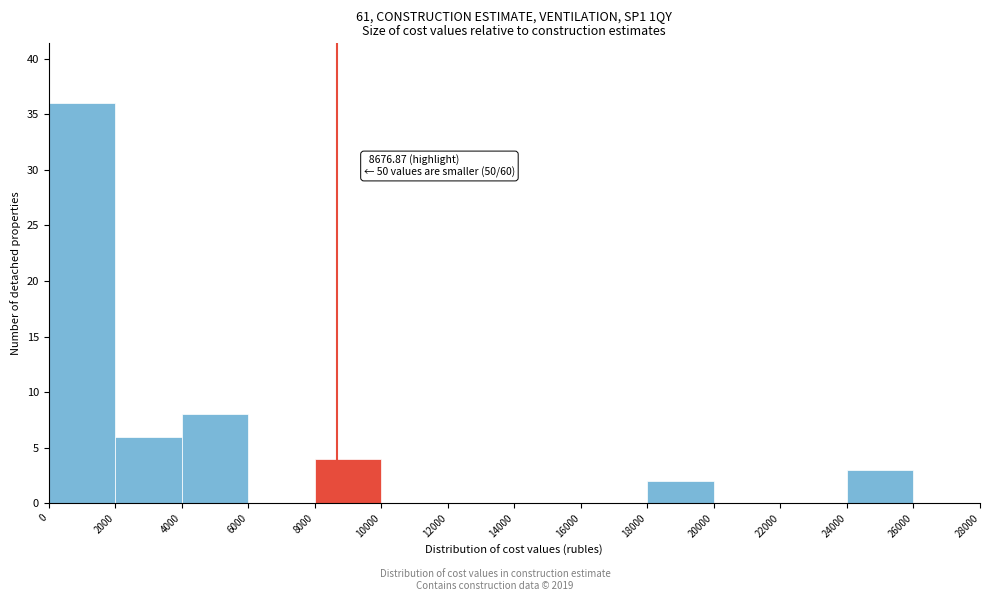

Over which range of the x-axis is the bar tallest?

0 to 2000